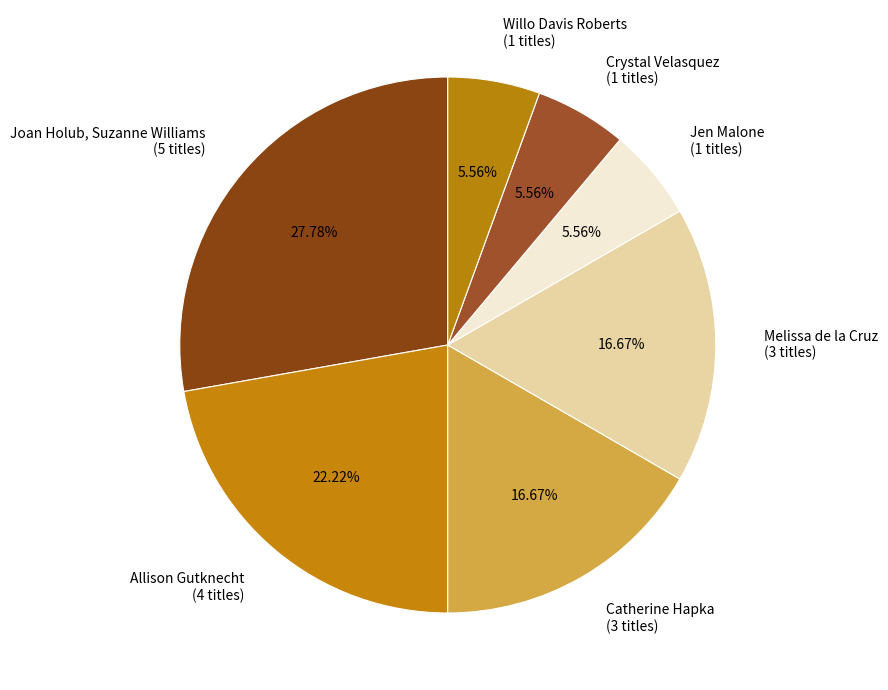

Is Catherine Hapka (3 titles) the majority of the pie?

No